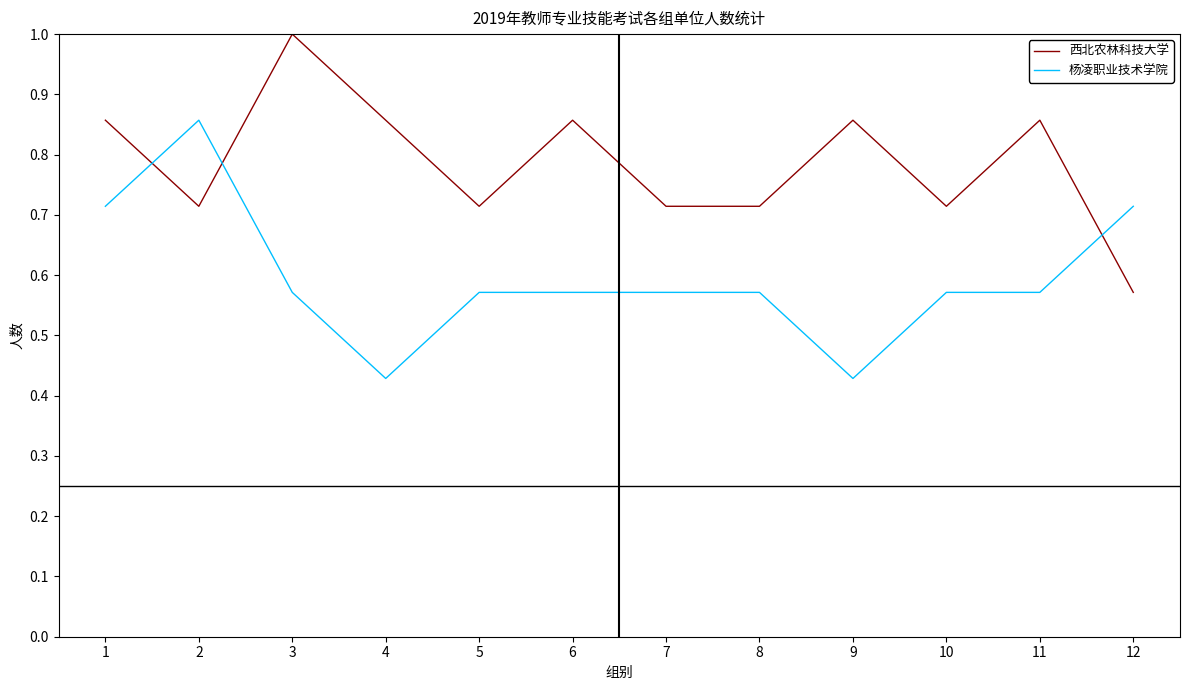

How many lines are shown in the chart?

2